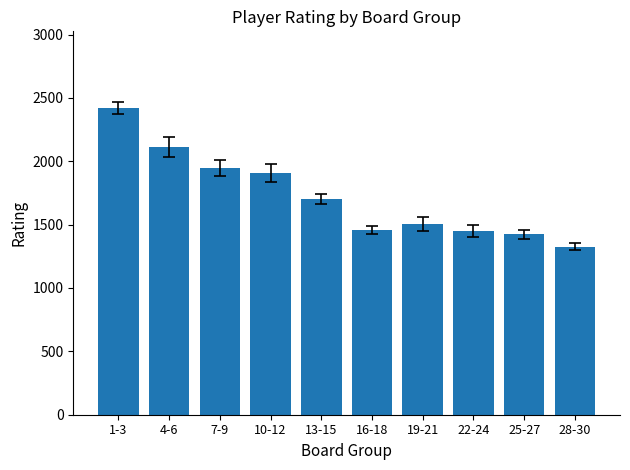

How many values are below 1705?

5